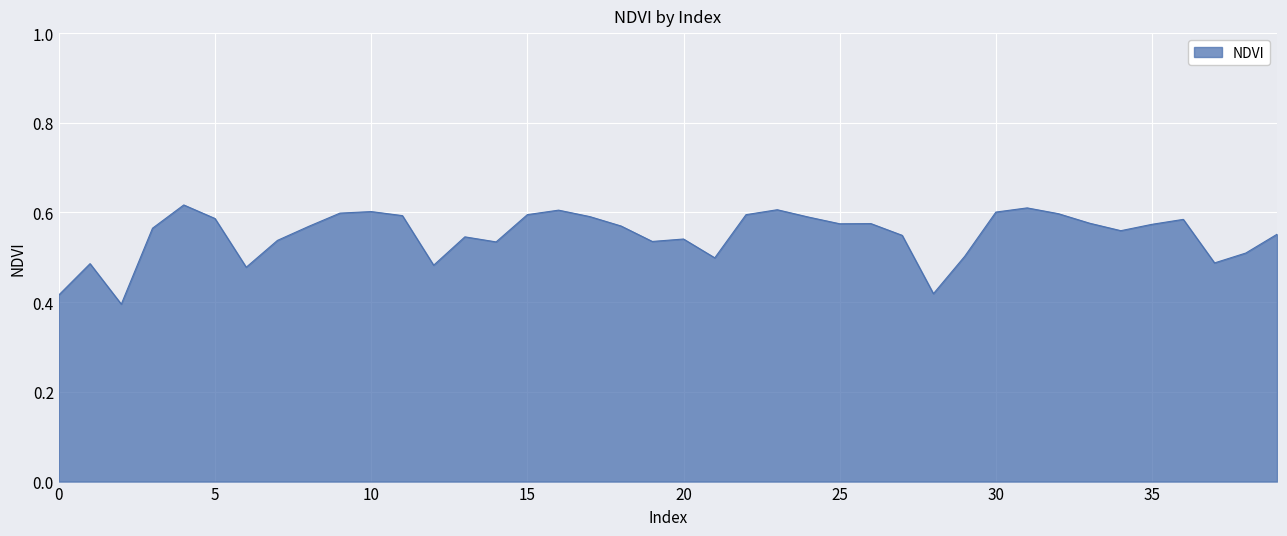

Count the values in the range 0 to 1.

40